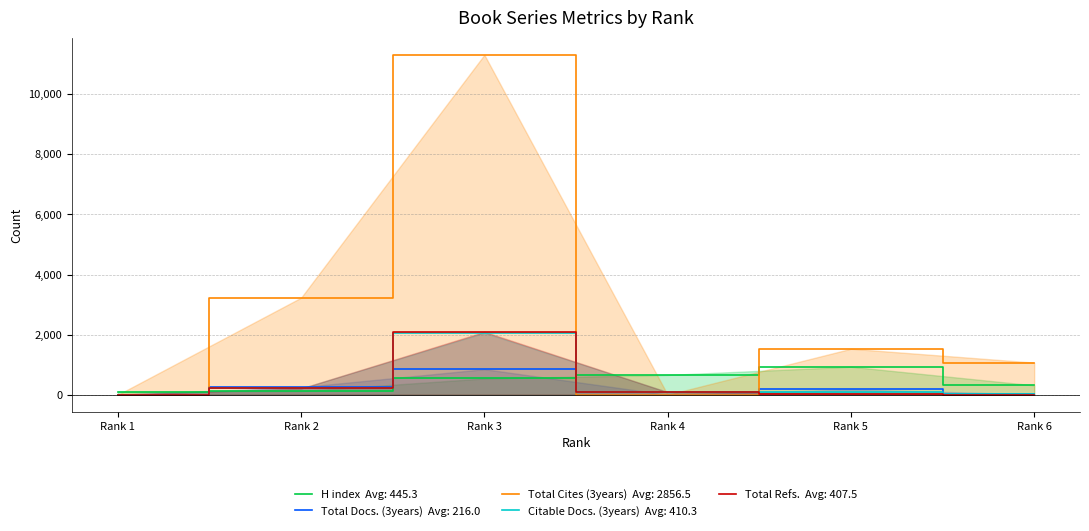

Which series has the largest range (max minus min)?

Total Cites (3years)